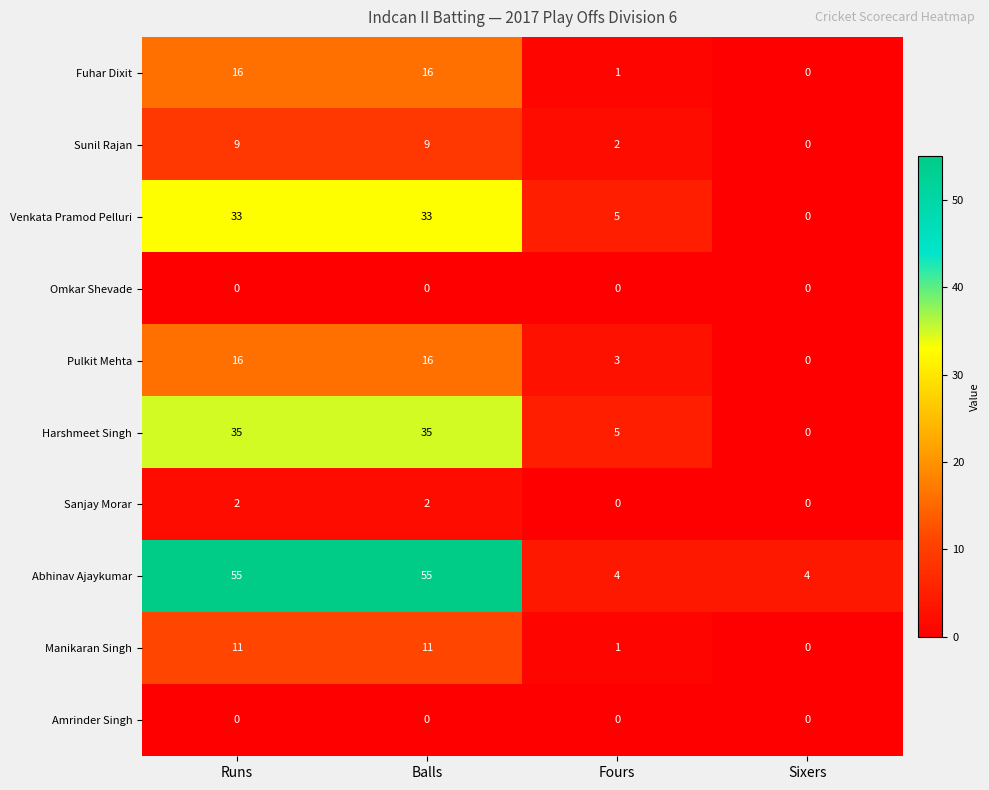

What is the difference between the Manikaran Singh values at Sixers and Balls?

11